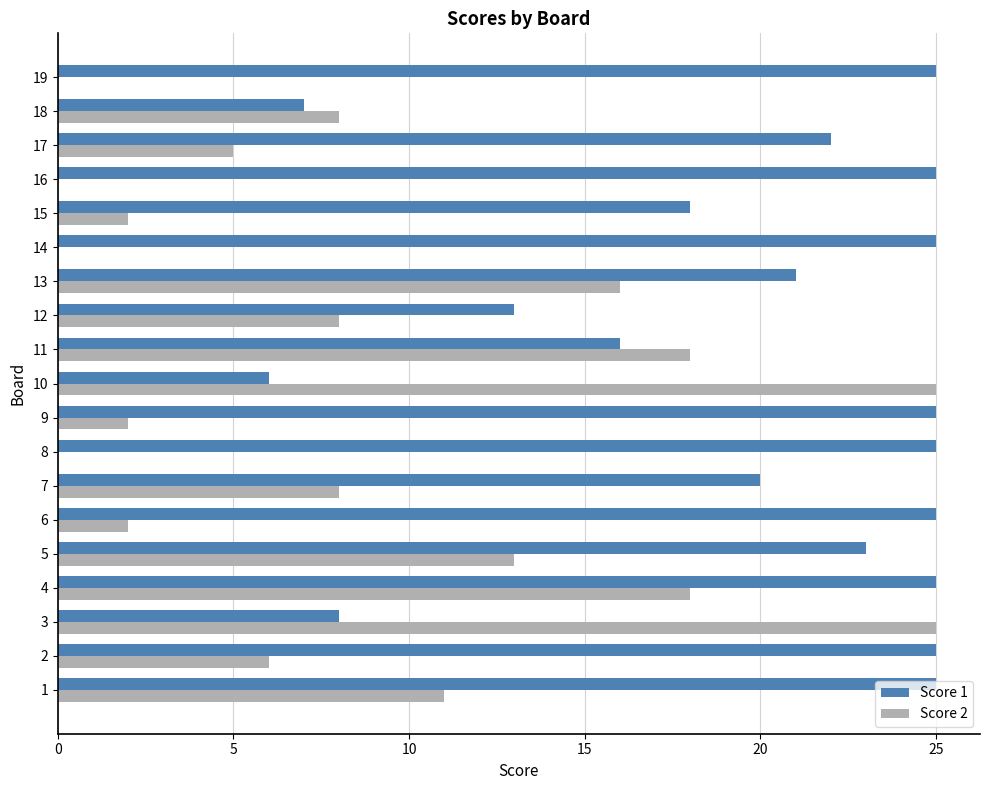

What is the sum of all Score 1 values?

379